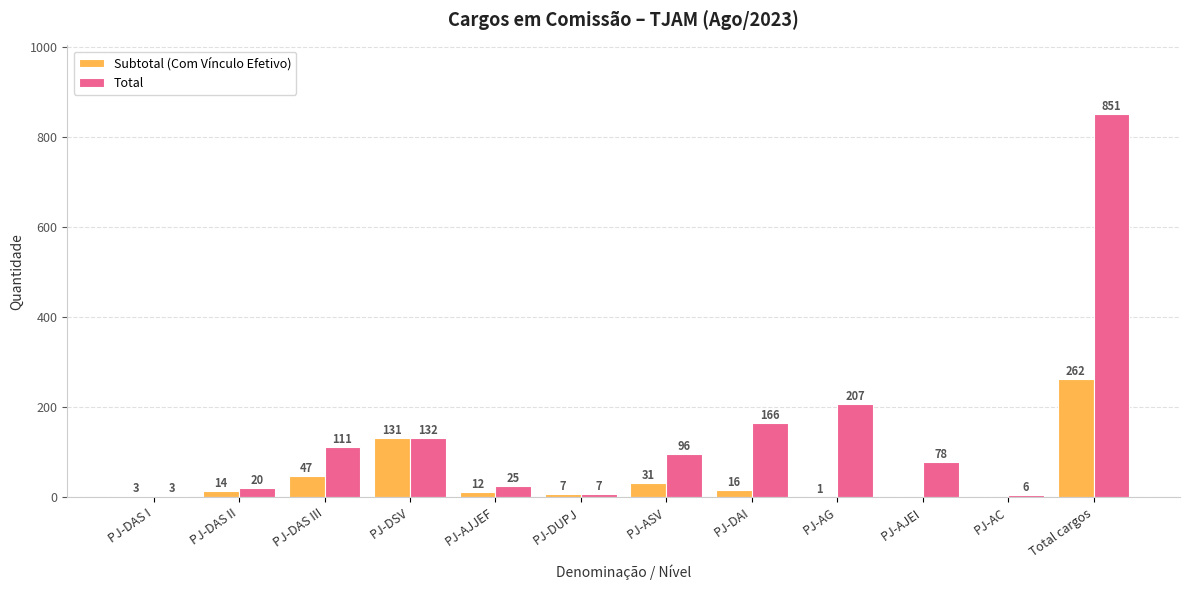

Reading left to right, list all the values displayed in this chart.

Subtotal (Com Vínculo Efetivo): PJ-DAS I=3	PJ-DAS II=14	PJ-DAS III=47	PJ-DSV=131	PJ-AJJEF=12	PJ-DUPJ=7	PJ-ASV=31	PJ-DAI=16	PJ-AG=1	PJ-AJEI=0	PJ-AC=0	Total cargos=262
Total: PJ-DAS I=3	PJ-DAS II=20	PJ-DAS III=111	PJ-DSV=132	PJ-AJJEF=25	PJ-DUPJ=7	PJ-ASV=96	PJ-DAI=166	PJ-AG=207	PJ-AJEI=78	PJ-AC=6	Total cargos=851